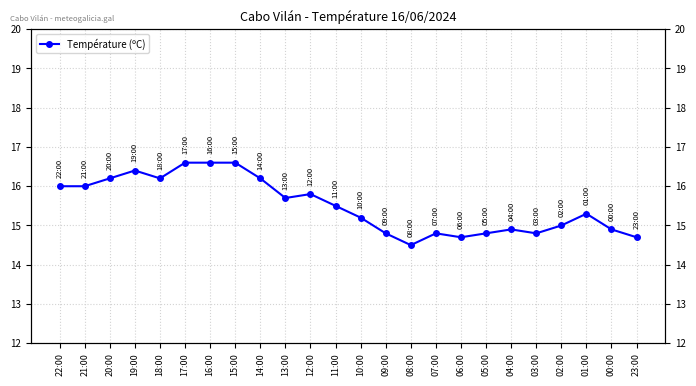

What is the label of the 11th point from the left?

12:00